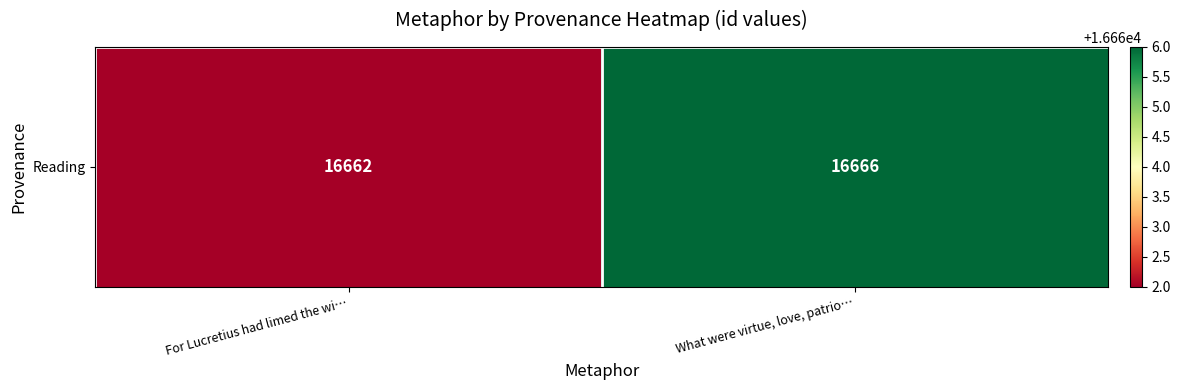

List the labels in order of value, smallest first.

For Lucretius had limed the wi…, What were virtue, love, patrio…